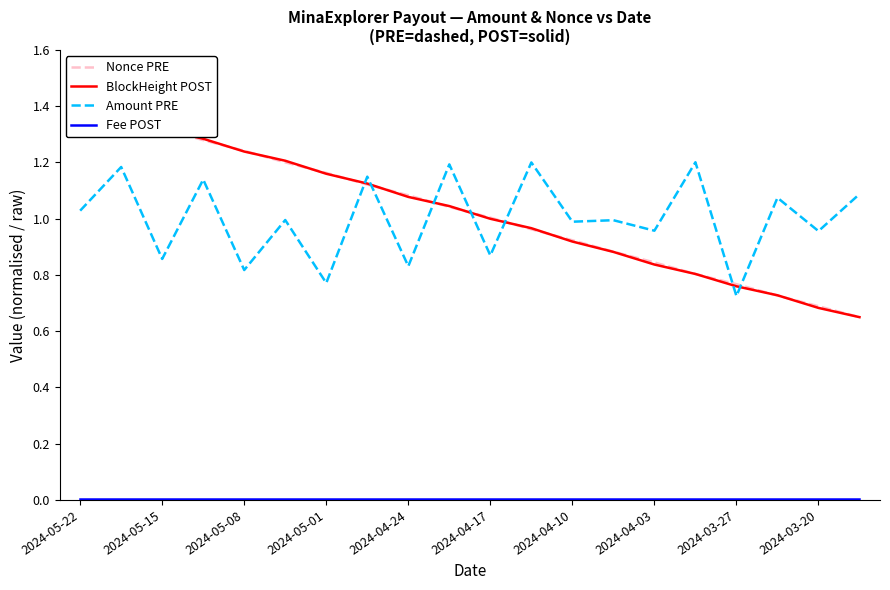

The Amount PRE series shows 1.3 at 2024-04-17. True or false?

False